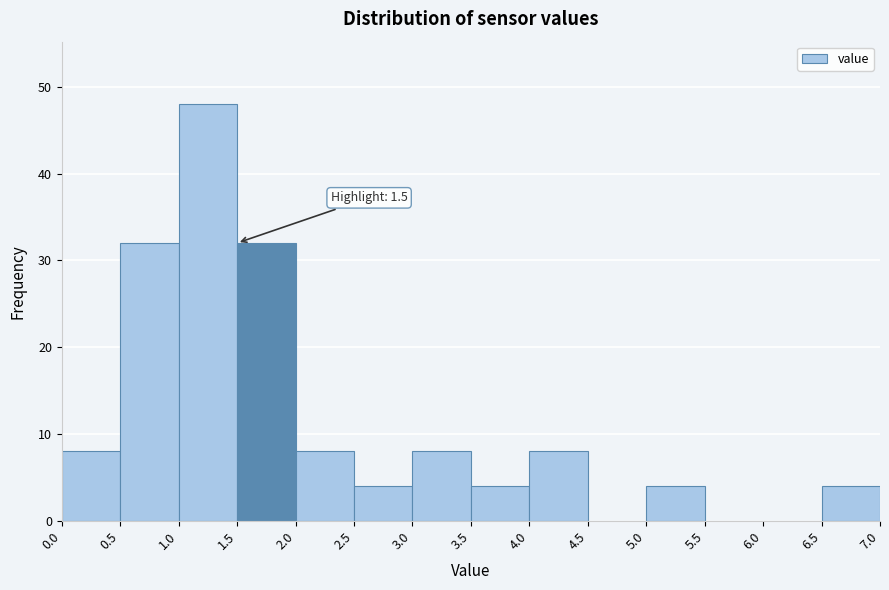

Over which range of the x-axis is the bar tallest?

1.0 to 1.5